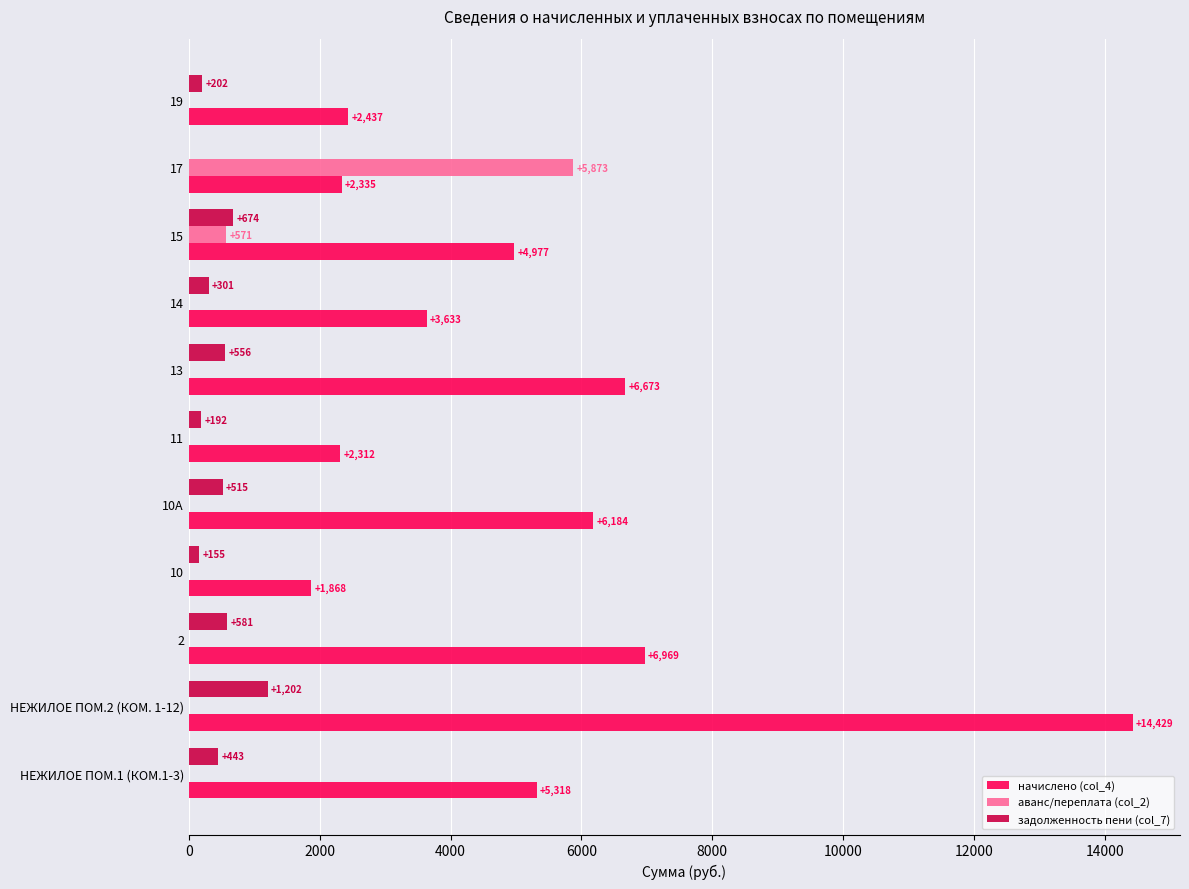

Where is задолженность пени (col_7) nearest to the value 601?

2